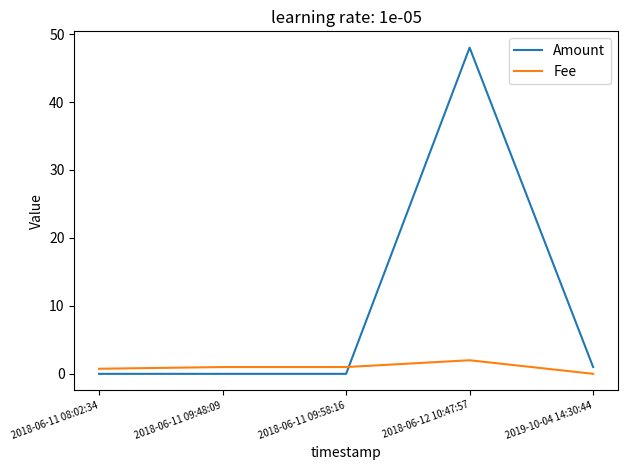

What is the difference between the maximum and second lowest values in the Fee series?

1.3